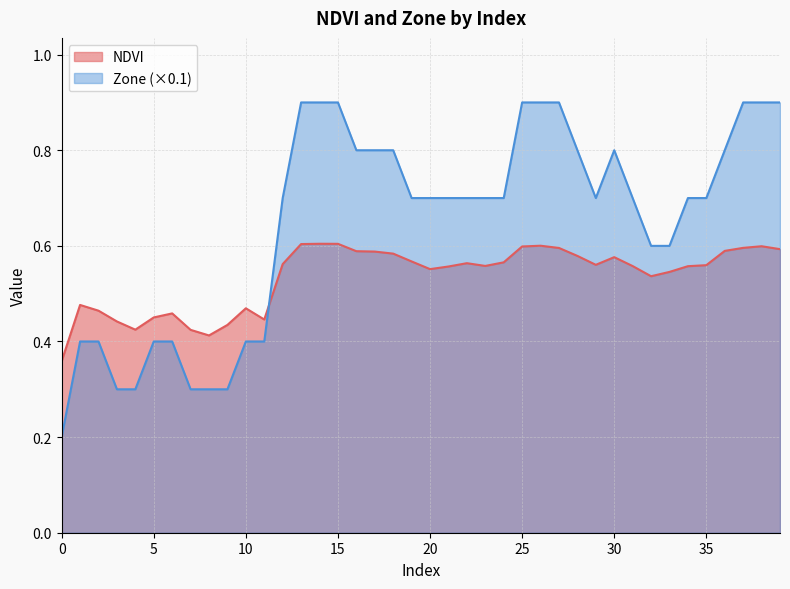

Rank the series by their average value, from lowest to highest.

NDVI, Zone (×0.1)